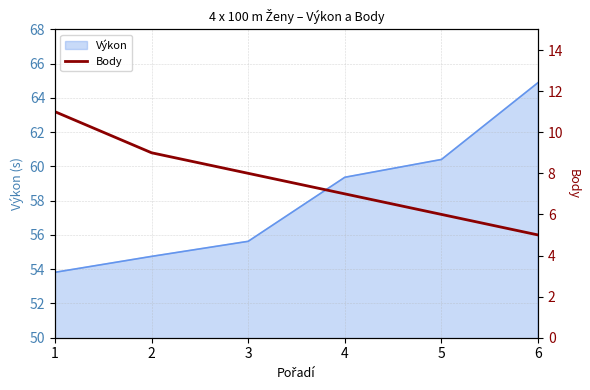

How many data points are less than 8?

3